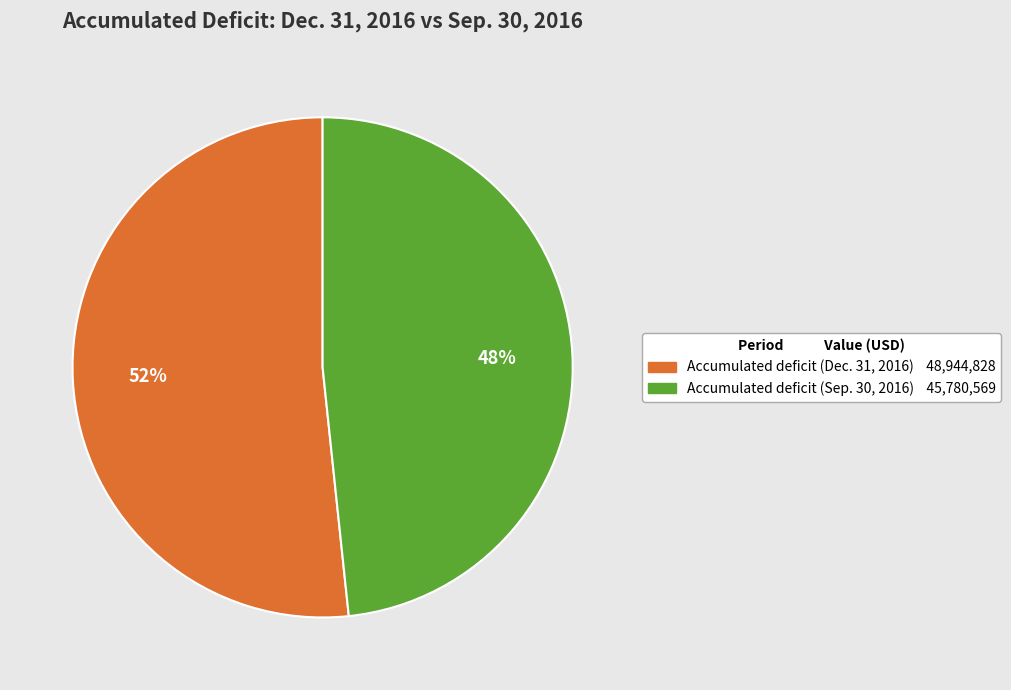

How many segments does this pie chart have?

2